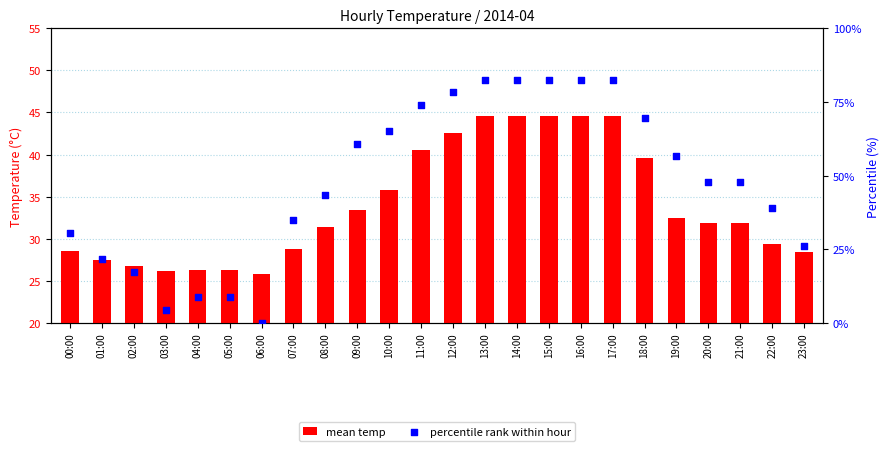

Which series has the largest Y range (max minus min)?

percentile rank within hour